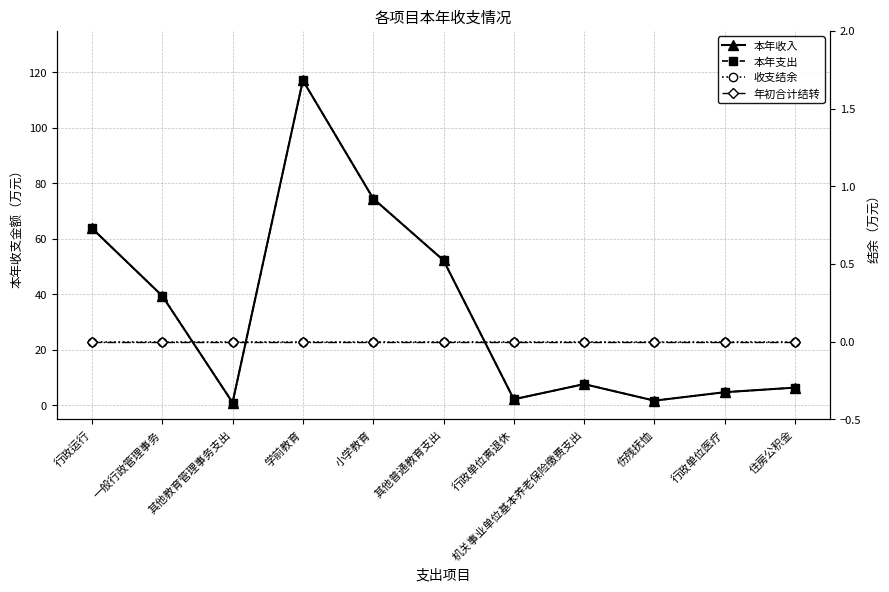

What are all the series names shown in the legend?

本年收入, 本年支出, 收支结余, 年初合计结转